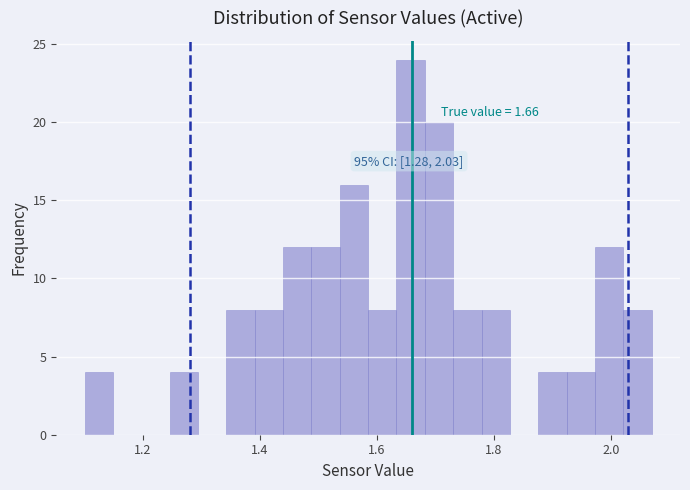

Read against the x-axis, roughly where is the centre of the tallest bar?

1.66